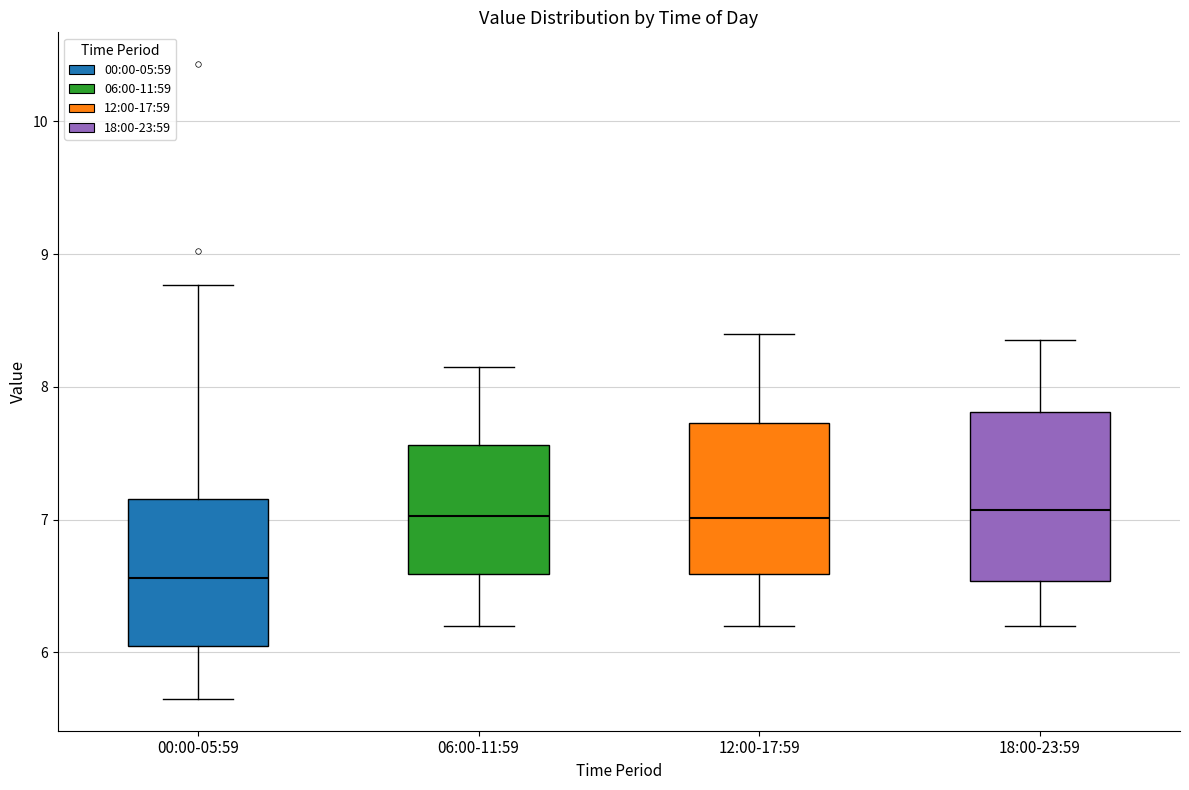

Comparing the boxes themselves (not the whiskers), which one is the tallest?

18:00-23:59